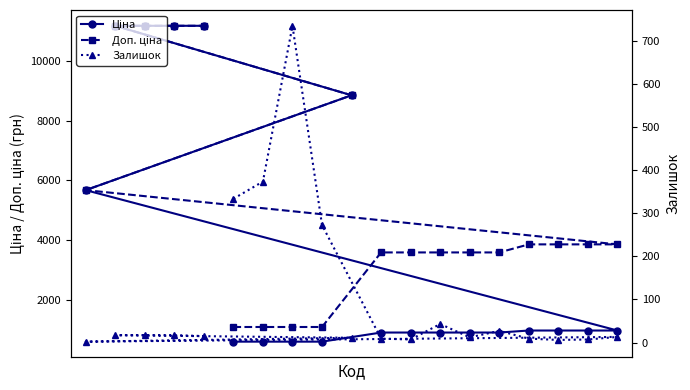

True or false: Доп. ціна and Ціна cross at least once.

False